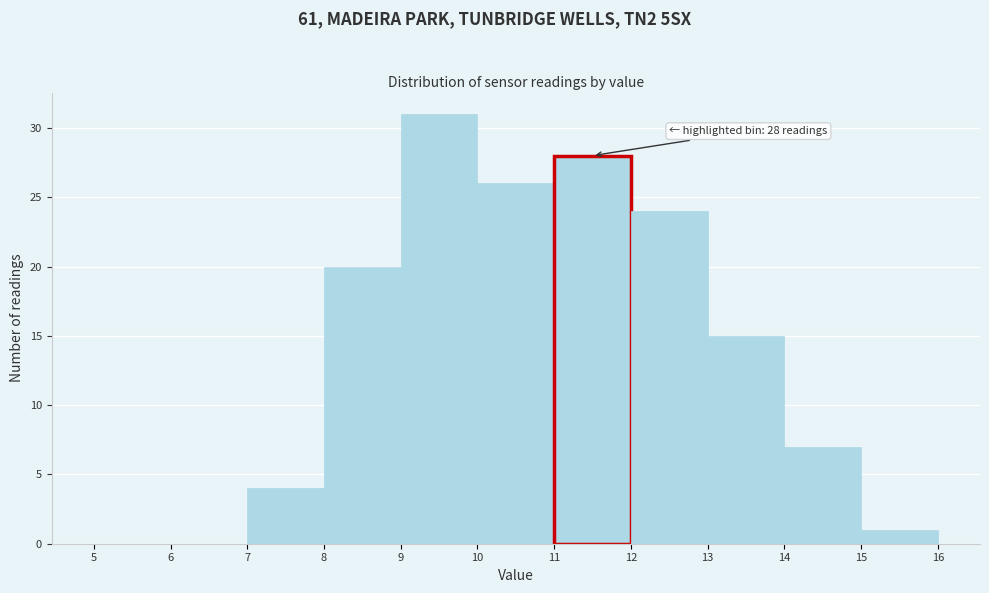

Which range on the x-axis has the tallest bar?

9 to 10